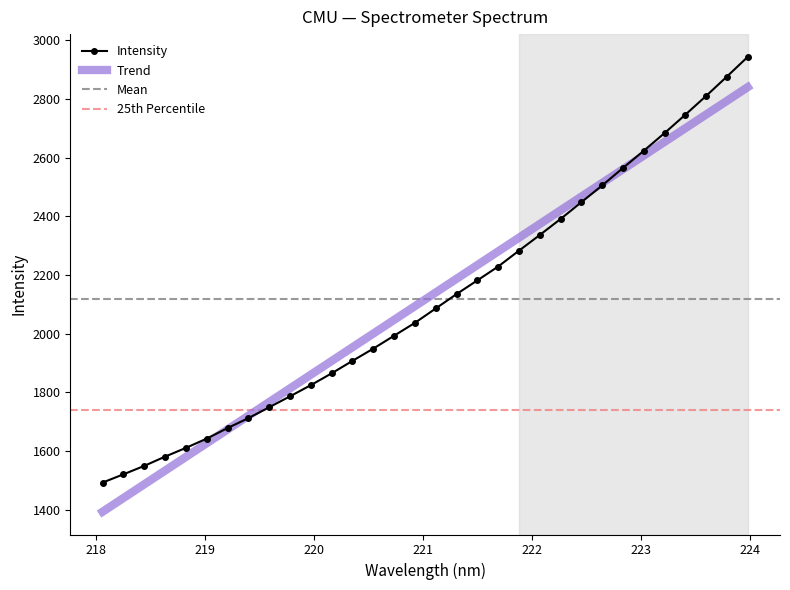

Rank the categories by value from lowest to highest.

218.0596, 218.2508, 218.442, 218.6332, 218.8244, 219.0156, 219.2067, 219.3979, 219.589, 219.7801, 219.9712, 220.1623, 220.3533, 220.5444, 220.7354, 220.9264, 221.1174, 221.3083, 221.4993, 221.6902, 221.8812, 222.0721, 222.263, 222.4538, 222.6447, 222.8355, 223.0264, 223.2172, 223.408, 223.5987, 223.7895, 223.9802